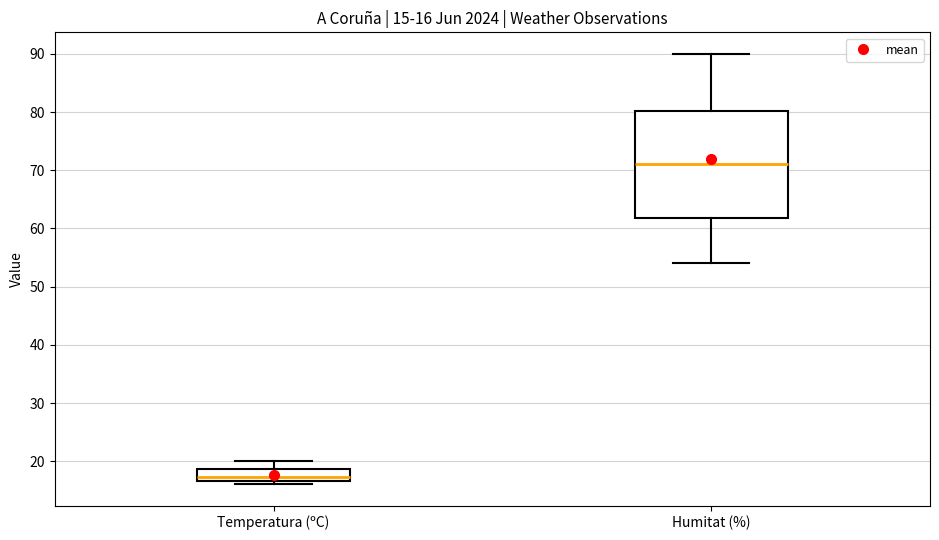

Which box's median line is the highest?

Humitat (%)